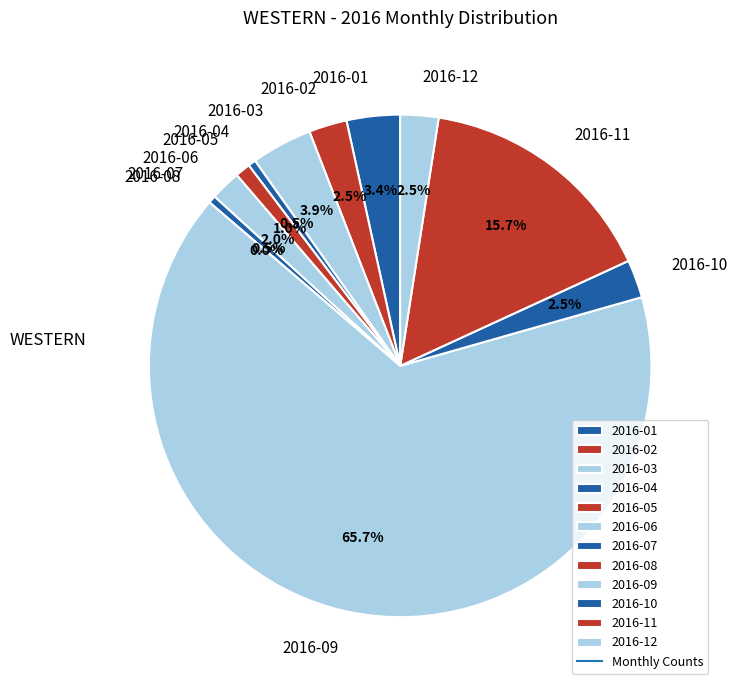

True or false: 2016-09 accounts for 73% of the total.

False